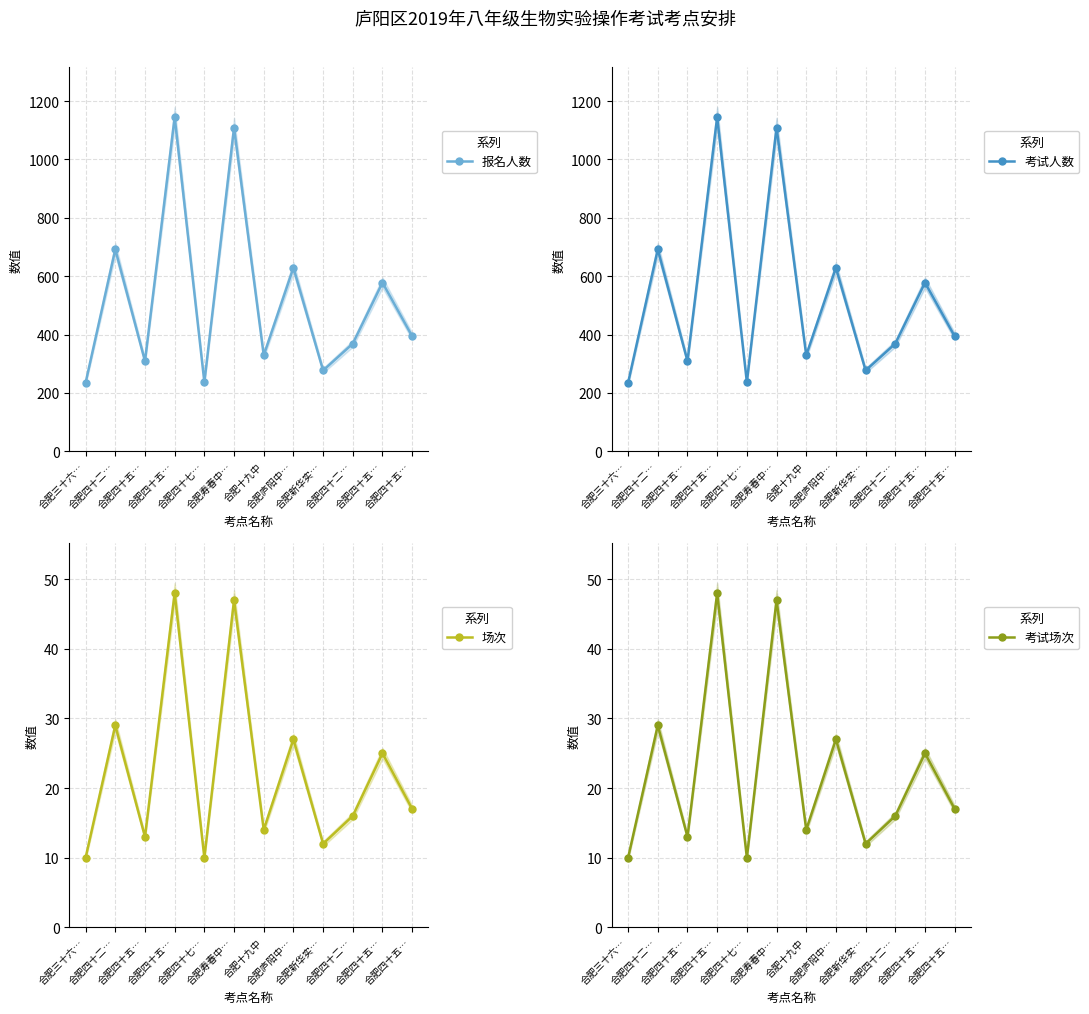

How many interior local peaks does the 考试人数 series have?

5